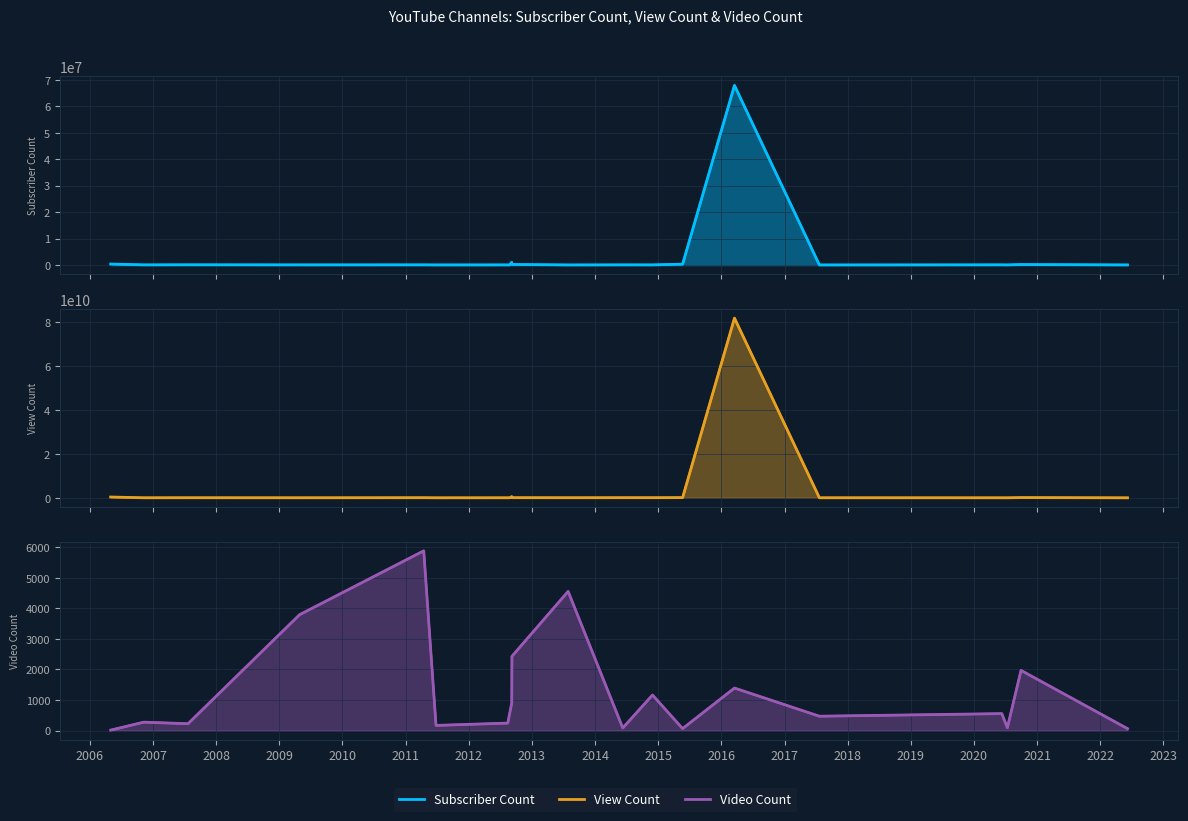

What is the difference between the maximum and second lowest values in the View Count series?

81689841689